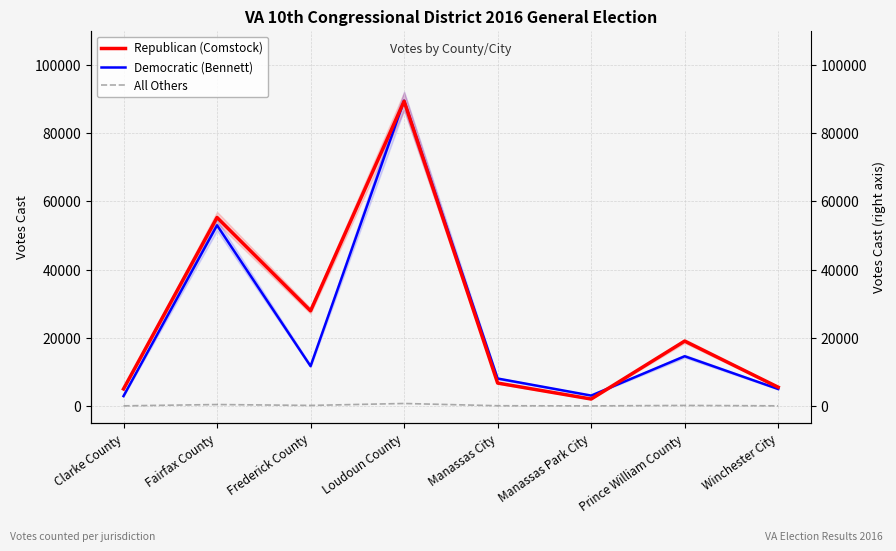

The Democratic (Bennett) series shows 10144 at Prince William County. True or false?

False